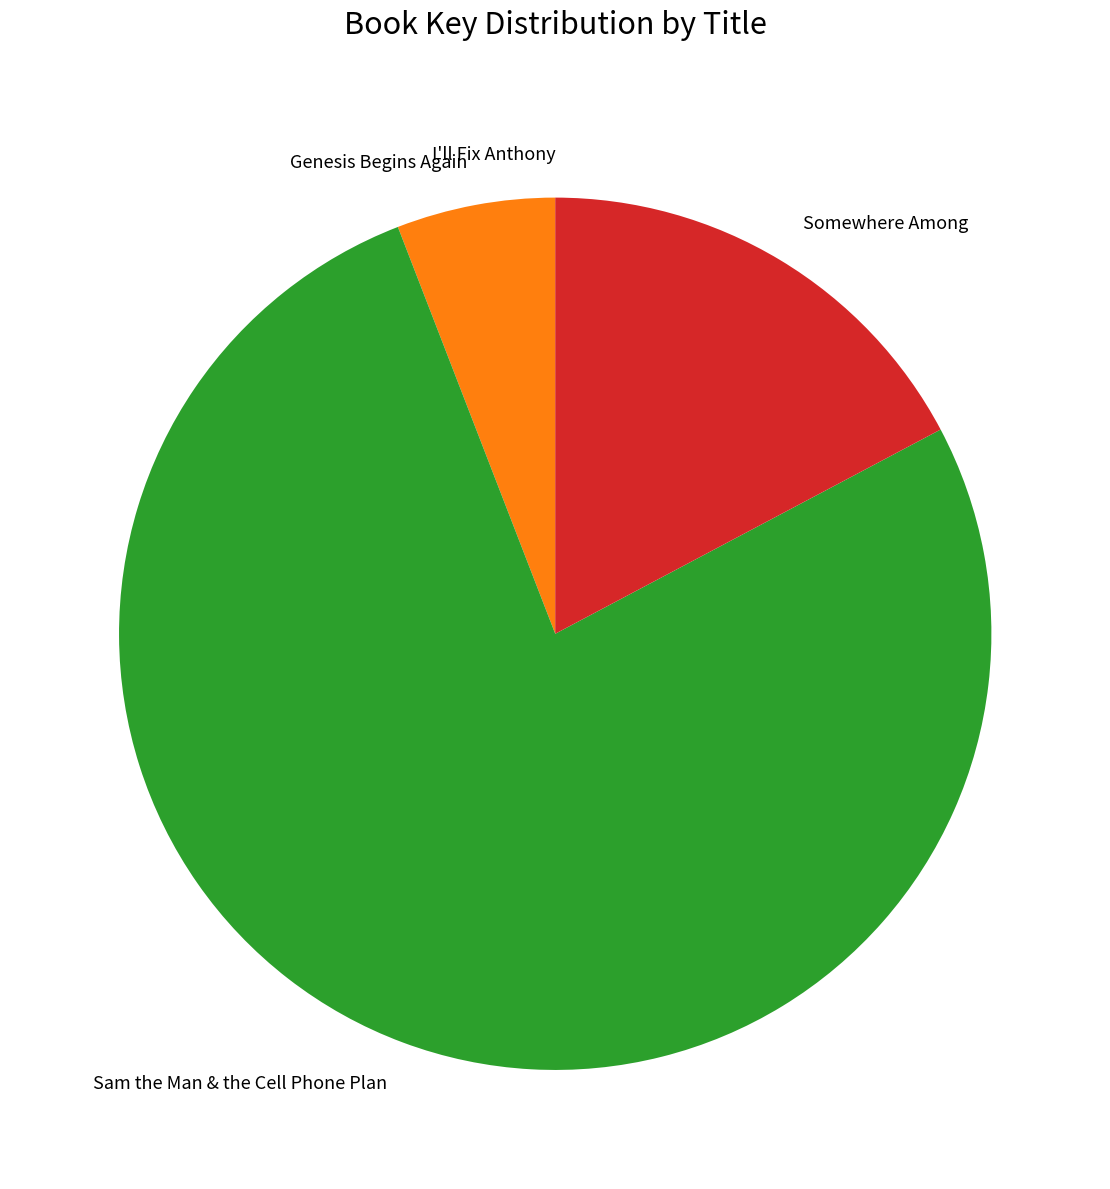

Is the sum of Somewhere Among and Genesis Begins Again greater than half?

No